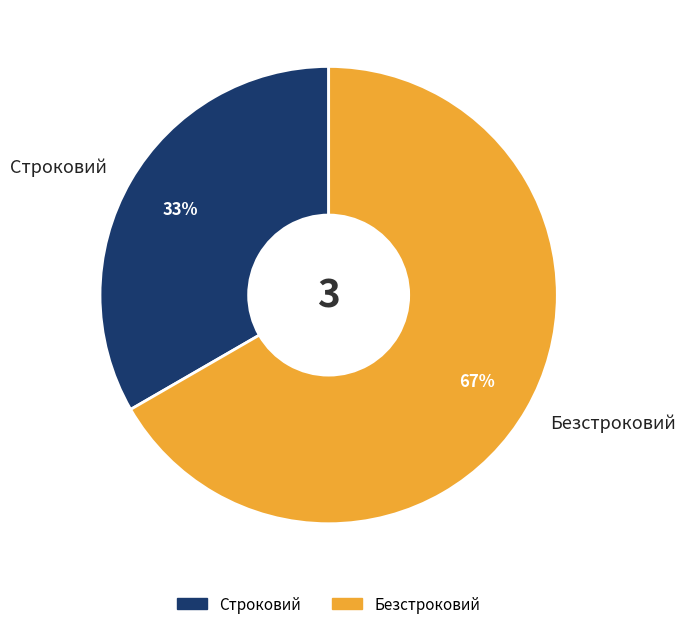

How many segments does this pie chart have?

2